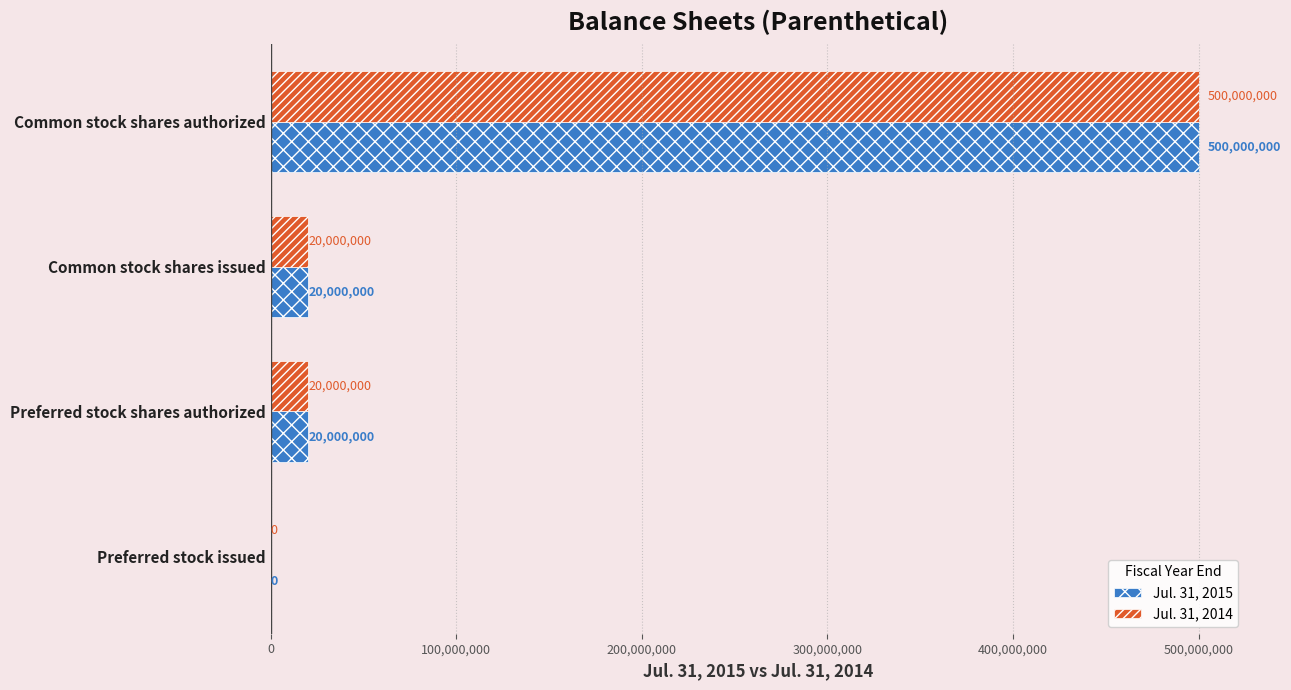

Is it true that Jul. 31, 2015 equals 500000000 at Common stock shares authorized?

True